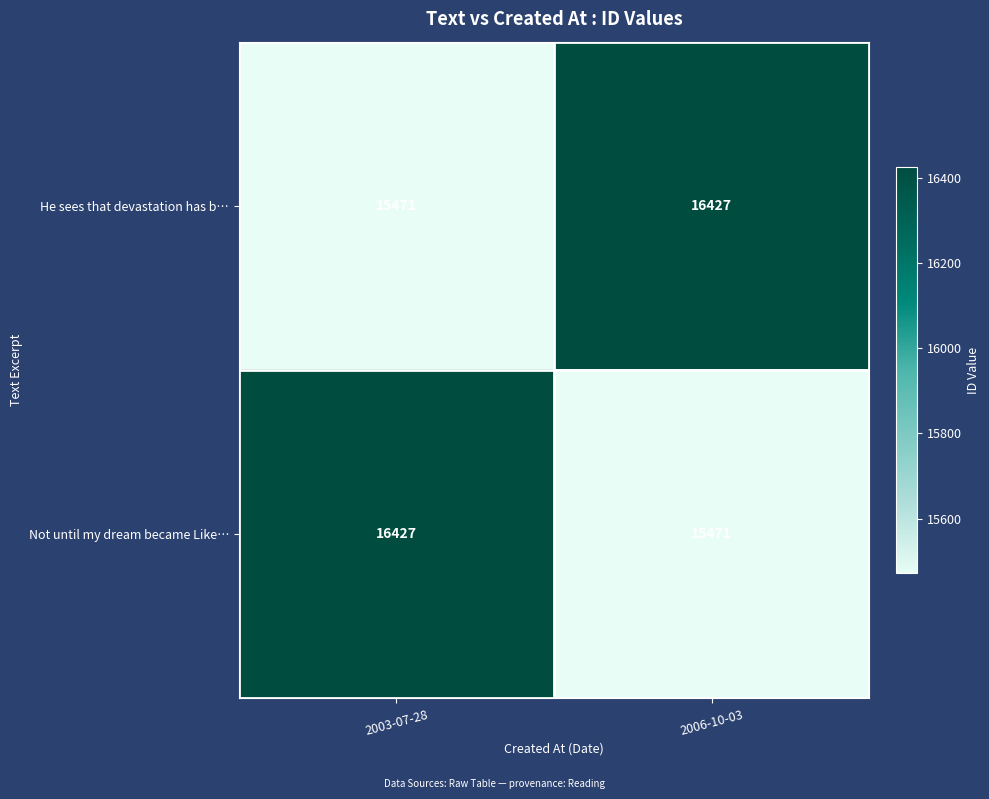

Where is He sees that devastation has b… nearest to the value 15949?

2003-07-28